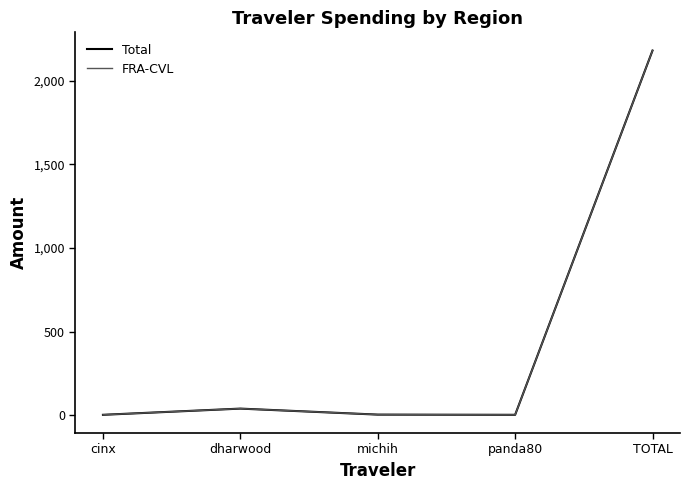

What are all the series names shown in the legend?

Total, FRA-CVL